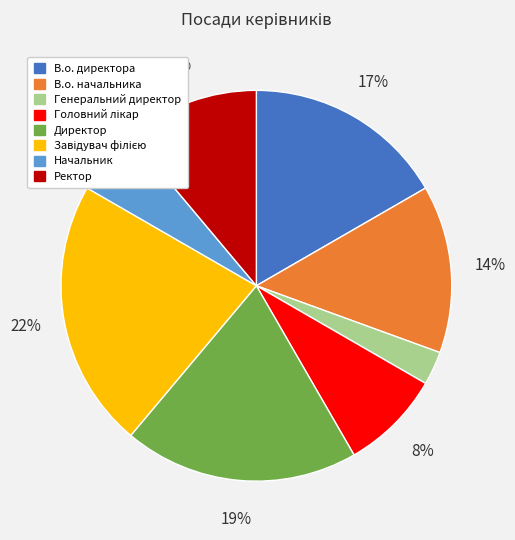

How many slices are in this pie chart?

8